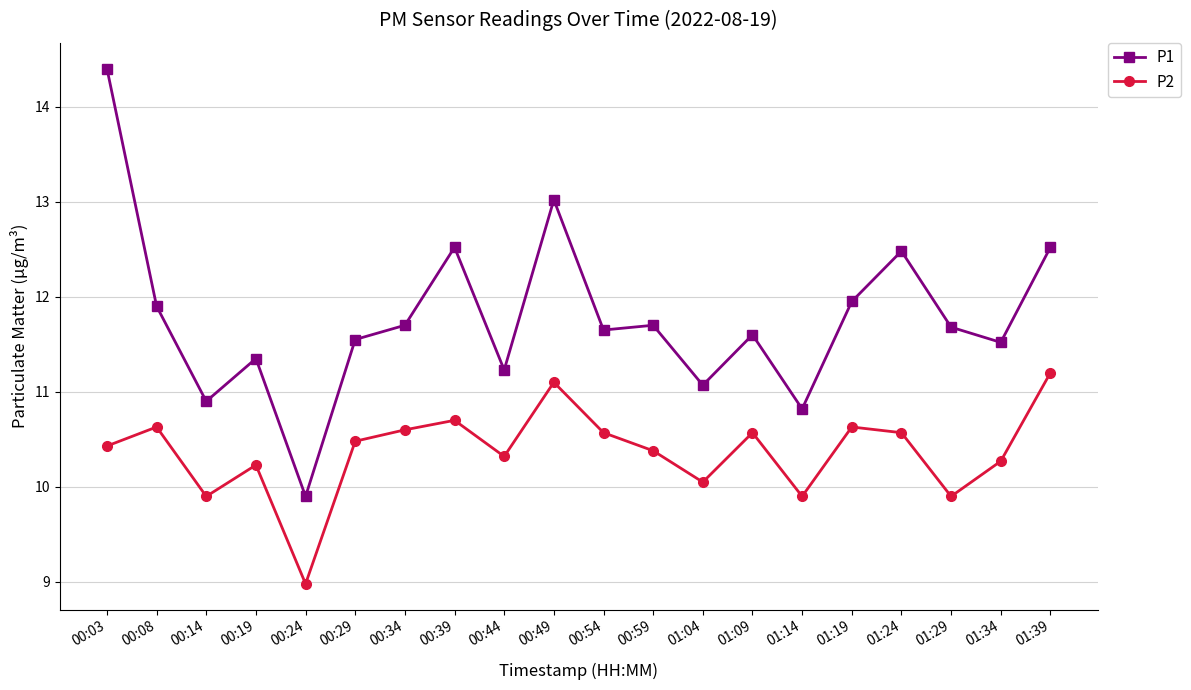

Is this an area chart (filled region under the line)?

No